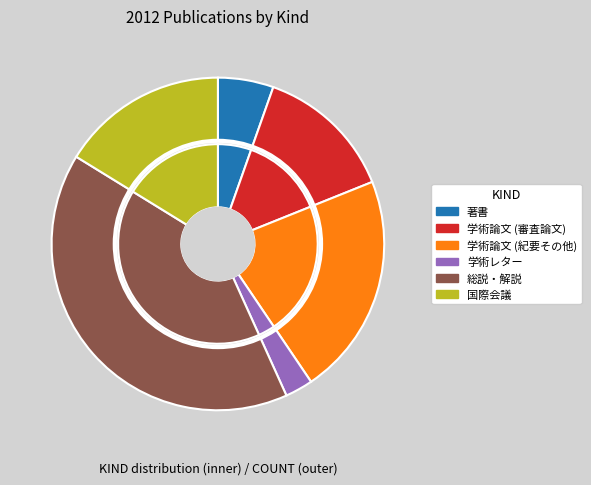

To the nearest percent, what is the difference between the largest and smallest slice percentages?

38%